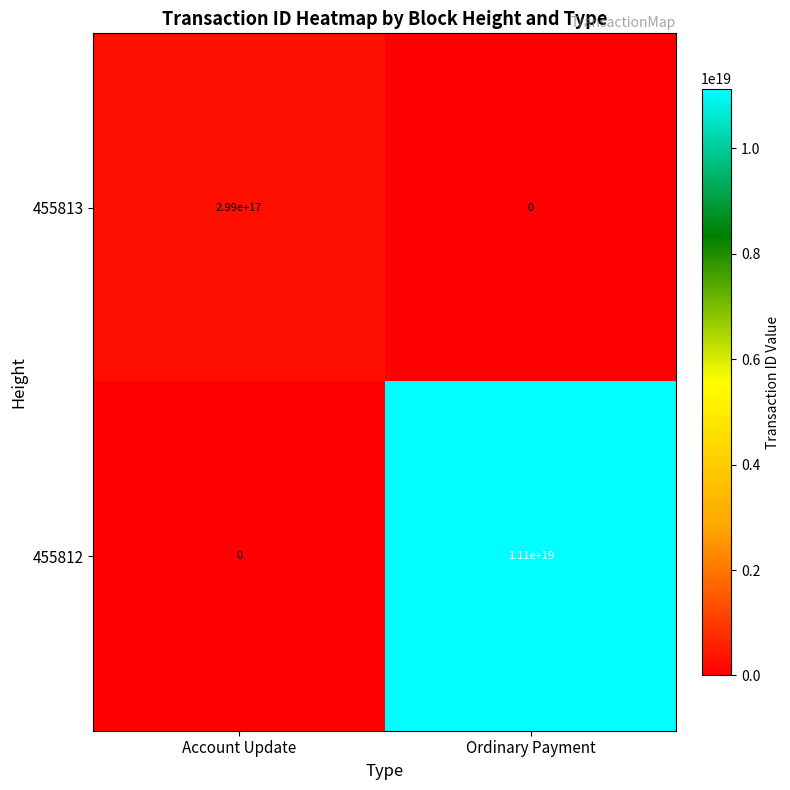

Which series has the largest total across all categories?

455812